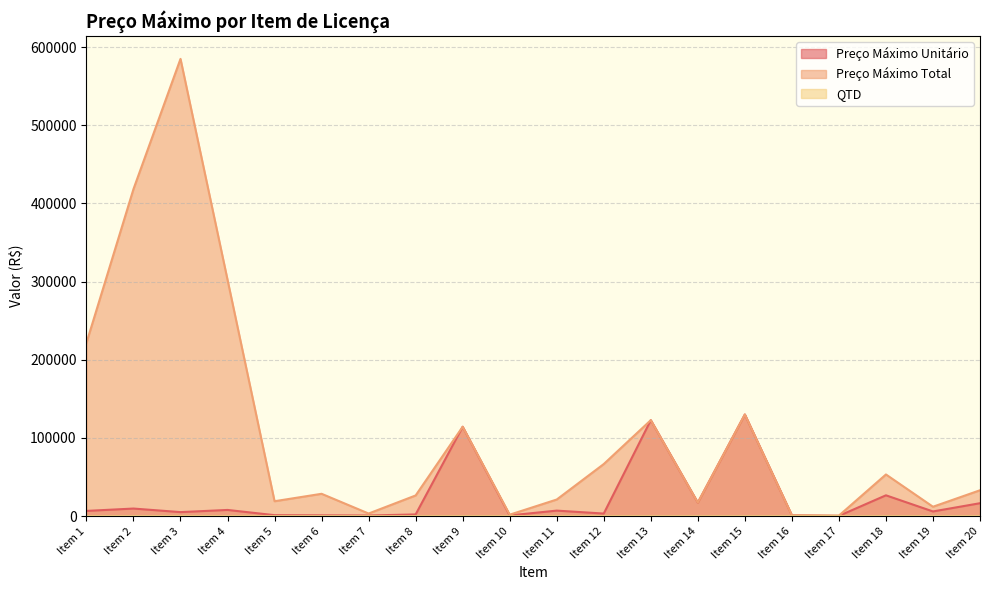

True or false: Preço Máximo Unitário and QTD cross at least once.

False